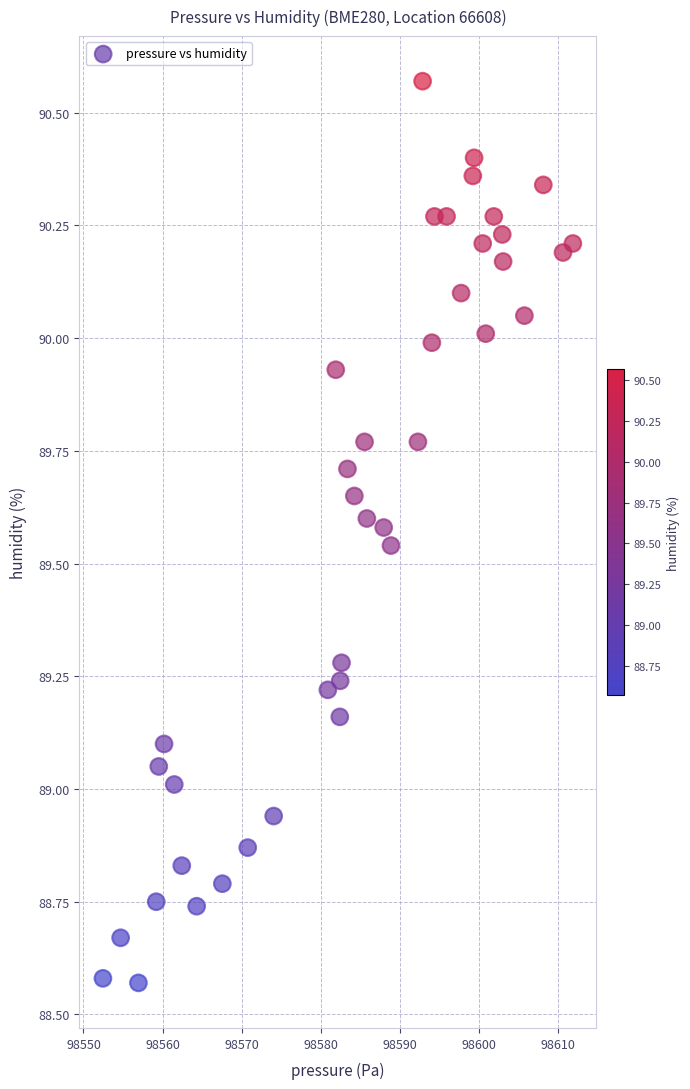

What is the range of X values (max minus min)?

59.4